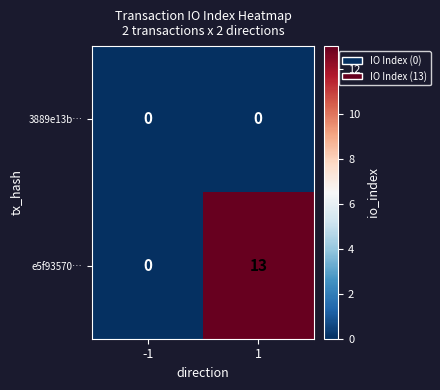

Is it true that e5f93570… equals 4 at 1?

False